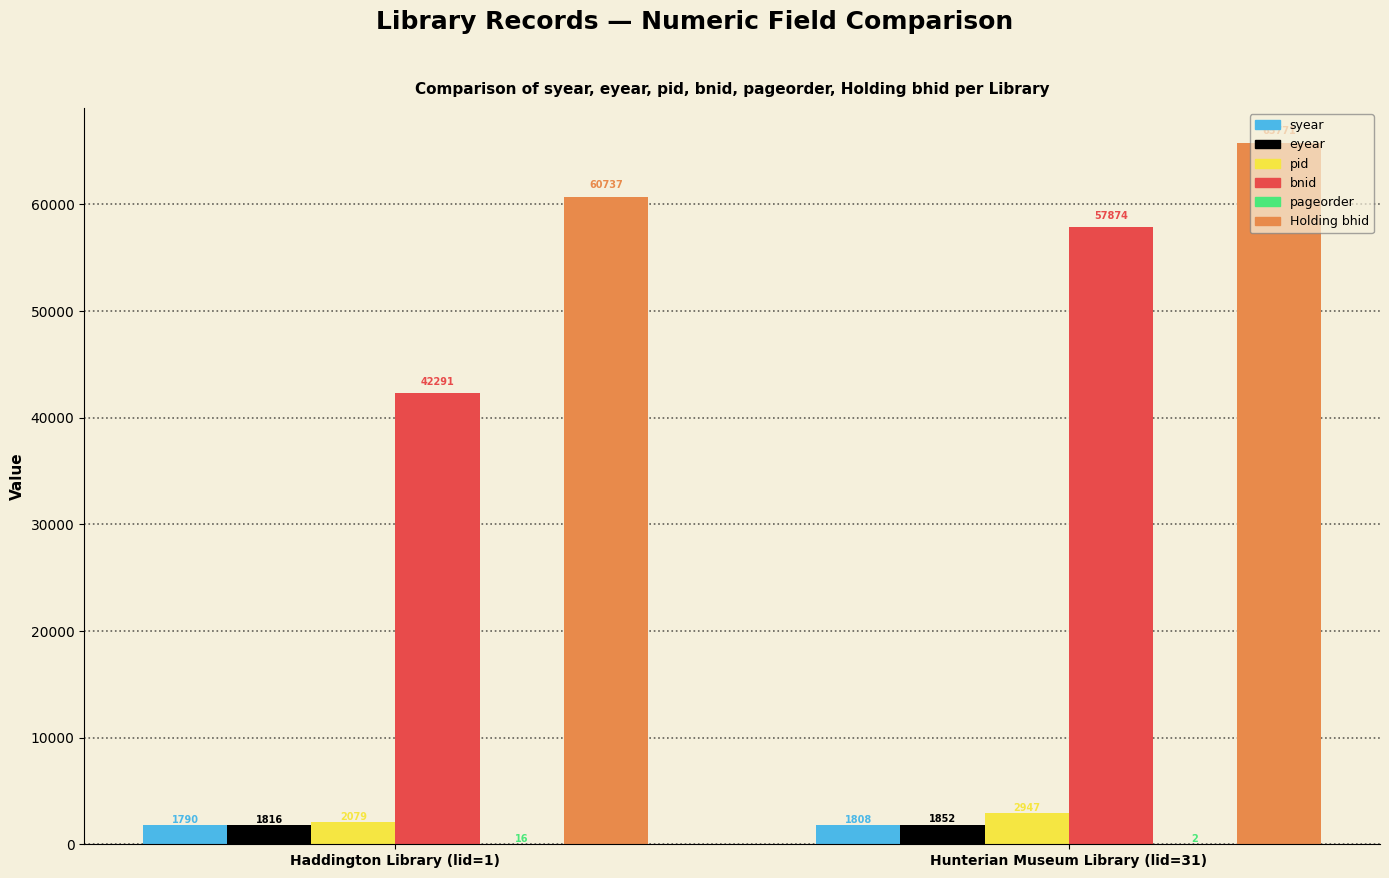

Which category has the highest value in the bnid series?

Hunterian Museum Library (lid=31)